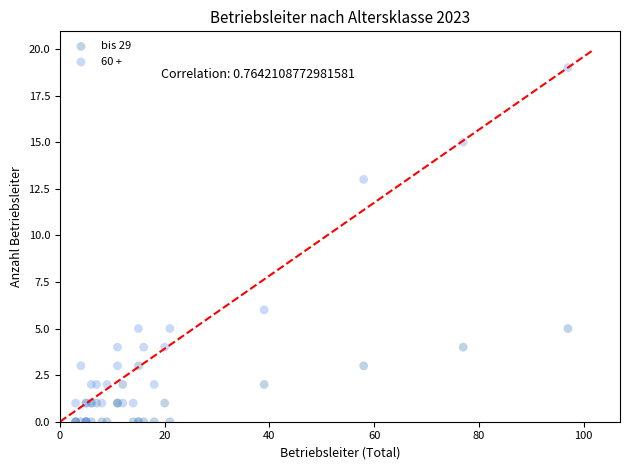

Across all series, what Y value is closest to 9?

6